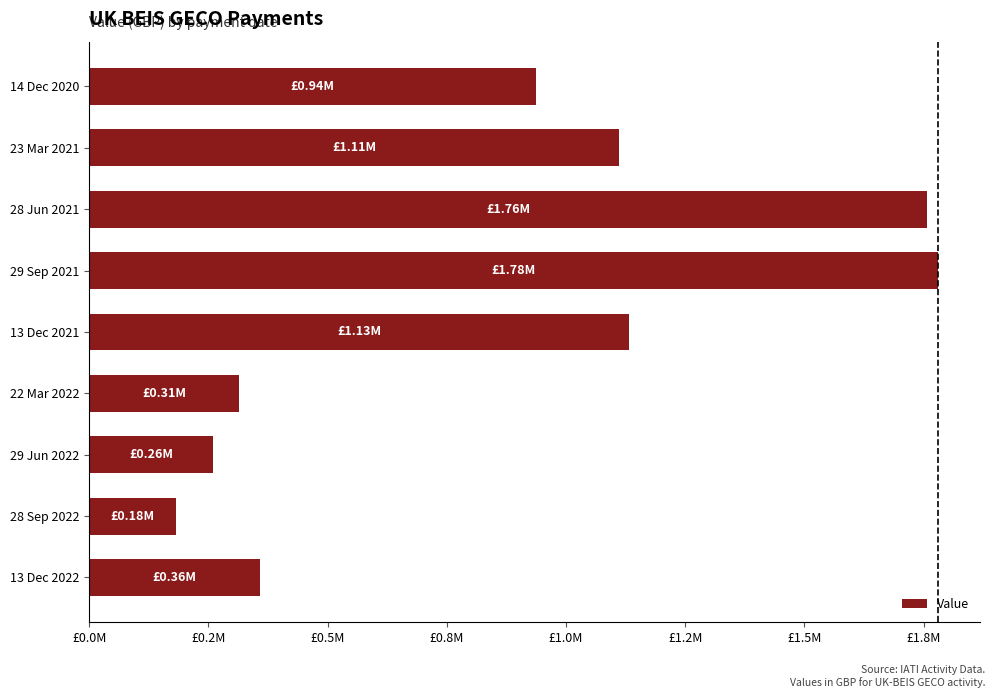

Does the chart contain stacked bars?

No